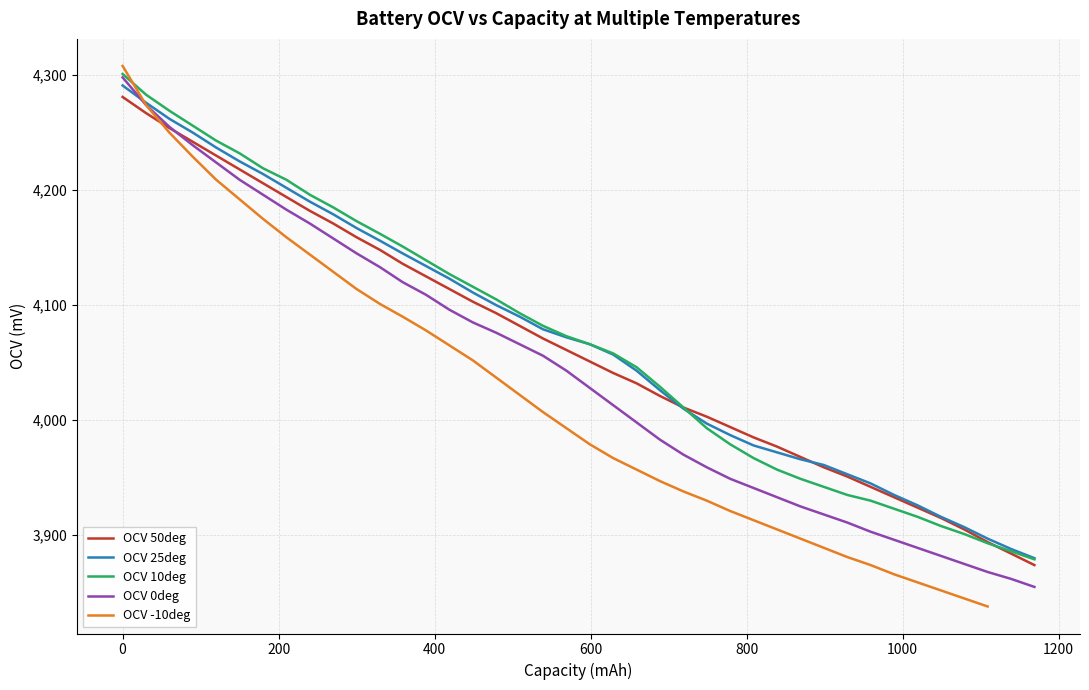

What is the maximum value for OCV 0deg?

4298